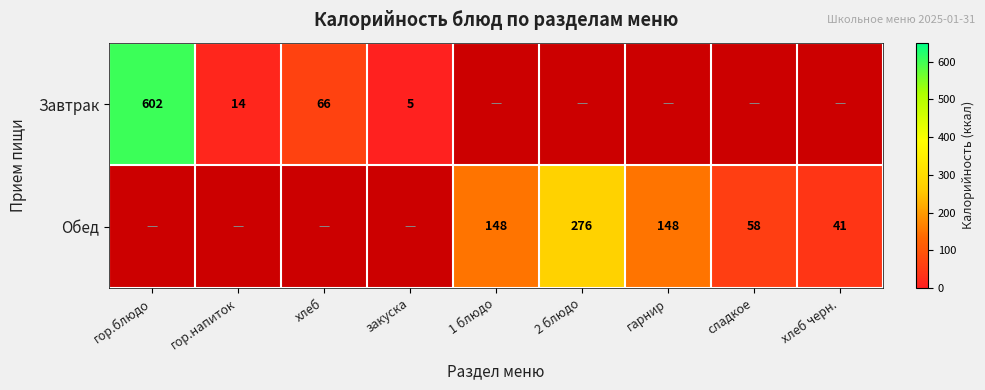

Is it true that Завтрак equals 14 at гор.напиток?

True